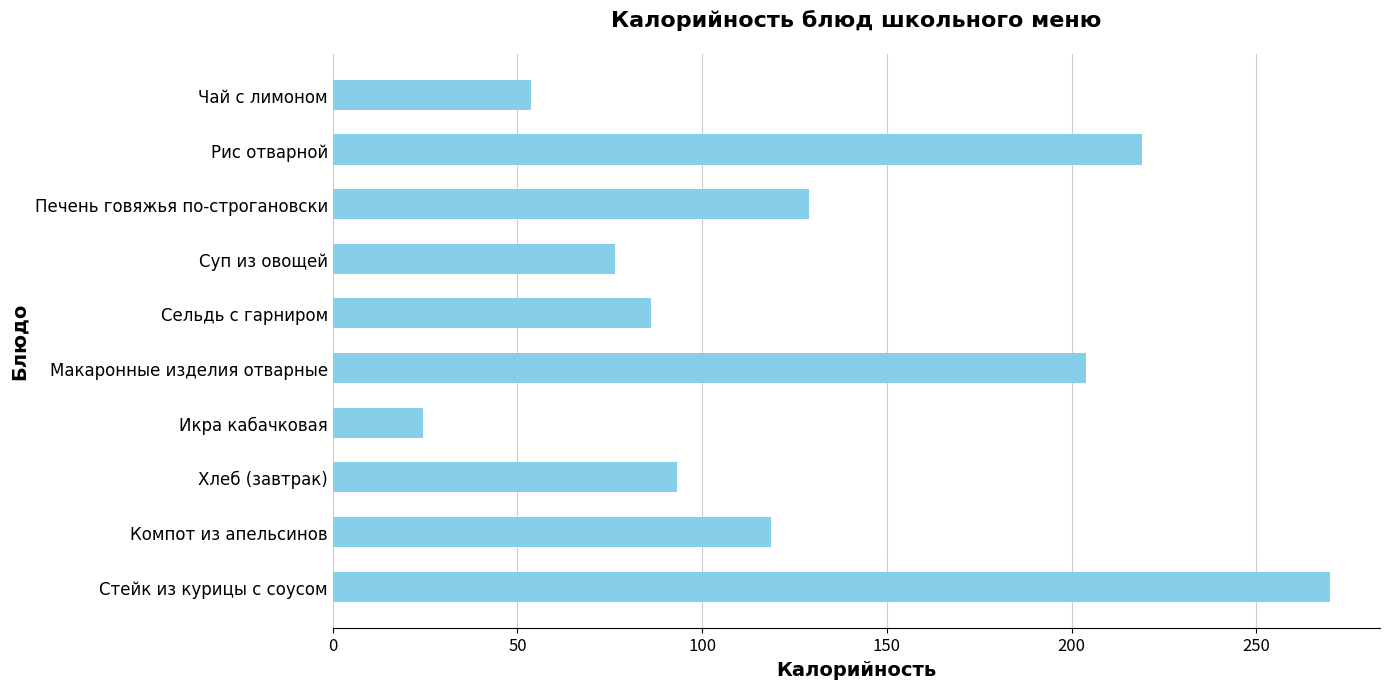

The value at Компот из апельсинов is 48.7. True or false?

False